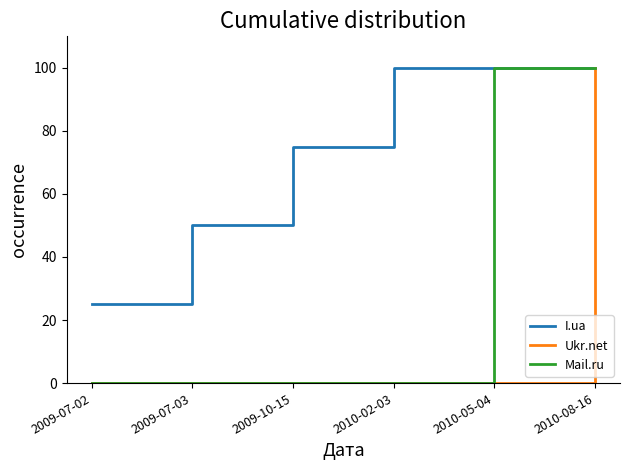

How many series are shown in this chart?

3